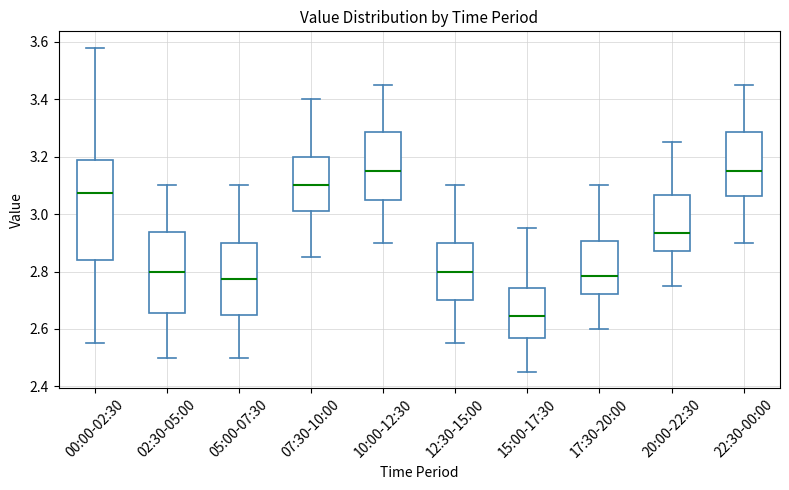

Reading left to right, read every box against the y-axis: the position of its median line, the range the box covers, and the ends of its whiskers. The values are not printed on the chart, so give them approximately, as read against the axis.

00:00-02:30: median 3.08, box 2.84 to 3.18, whiskers 2.56 to 3.58
02:30-05:00: median 2.80, box 2.66 to 2.94, whiskers 2.50 to 3.10
05:00-07:30: median 2.78, box 2.66 to 2.90, whiskers 2.50 to 3.10
07:30-10:00: median 3.10, box 3.02 to 3.20, whiskers 2.86 to 3.40
10:00-12:30: median 3.16, box 3.06 to 3.28, whiskers 2.90 to 3.46
12:30-15:00: median 2.80, box 2.70 to 2.90, whiskers 2.56 to 3.10
15:00-17:30: median 2.64, box 2.58 to 2.74, whiskers 2.46 to 2.96
17:30-20:00: median 2.78, box 2.72 to 2.90, whiskers 2.60 to 3.10
20:00-22:30: median 2.94, box 2.88 to 3.06, whiskers 2.76 to 3.26
22:30-00:00: median 3.16, box 3.06 to 3.28, whiskers 2.90 to 3.46